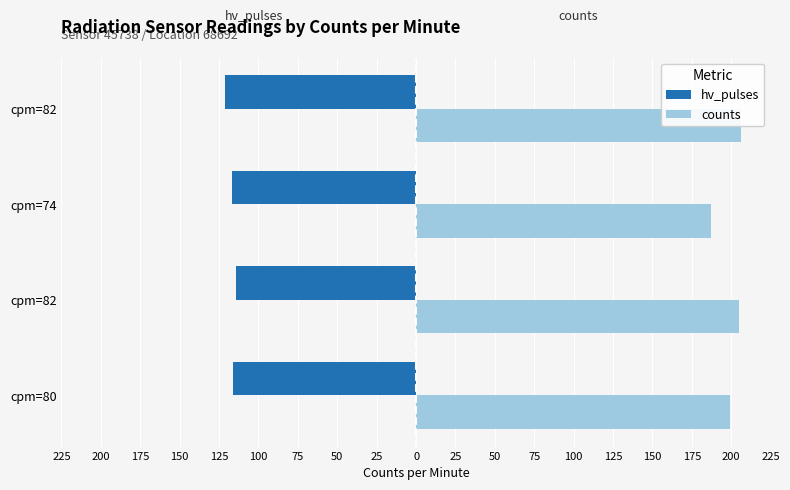

What are all the series names shown in the legend?

hv_pulses, counts